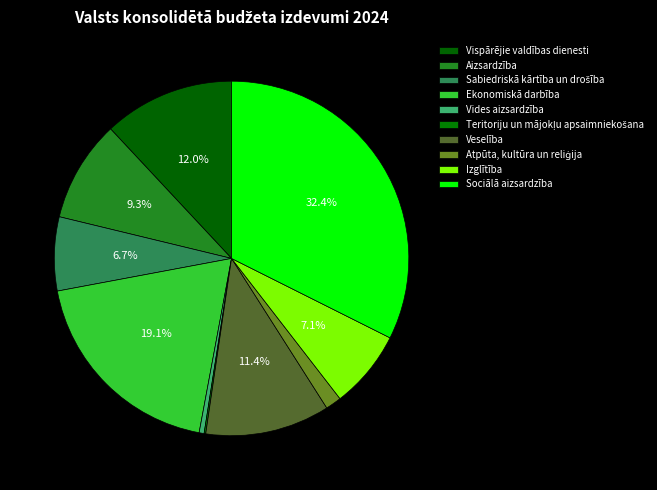

Which slice is the smallest?

Teritoriju un mājokļu apsaimniekošana